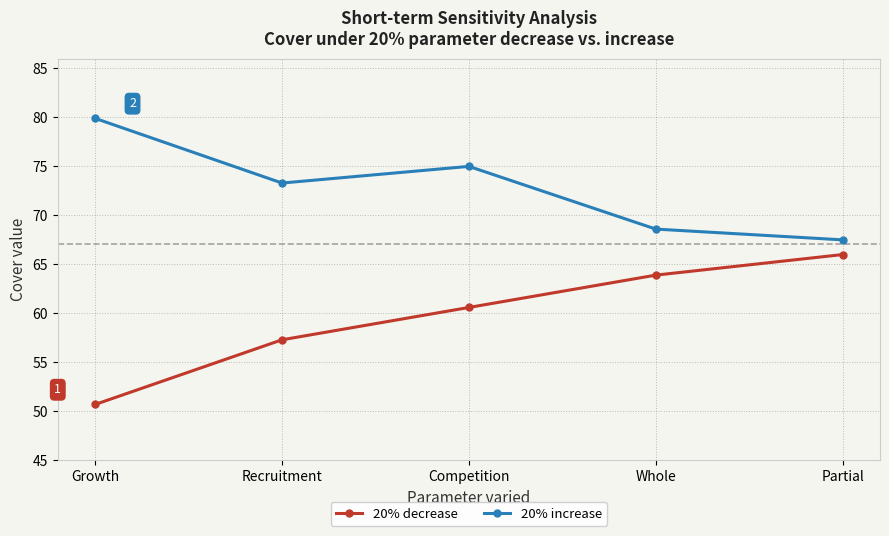

At how many categories does at least one series exceed 76?

1